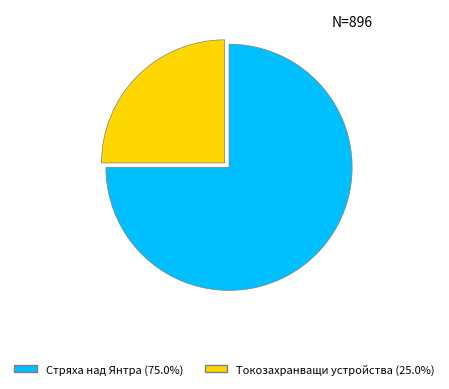

Is the sum of Токозахранващи устройства (25.0%) and Стряха над Янтра (75.0%) greater than half?

Yes